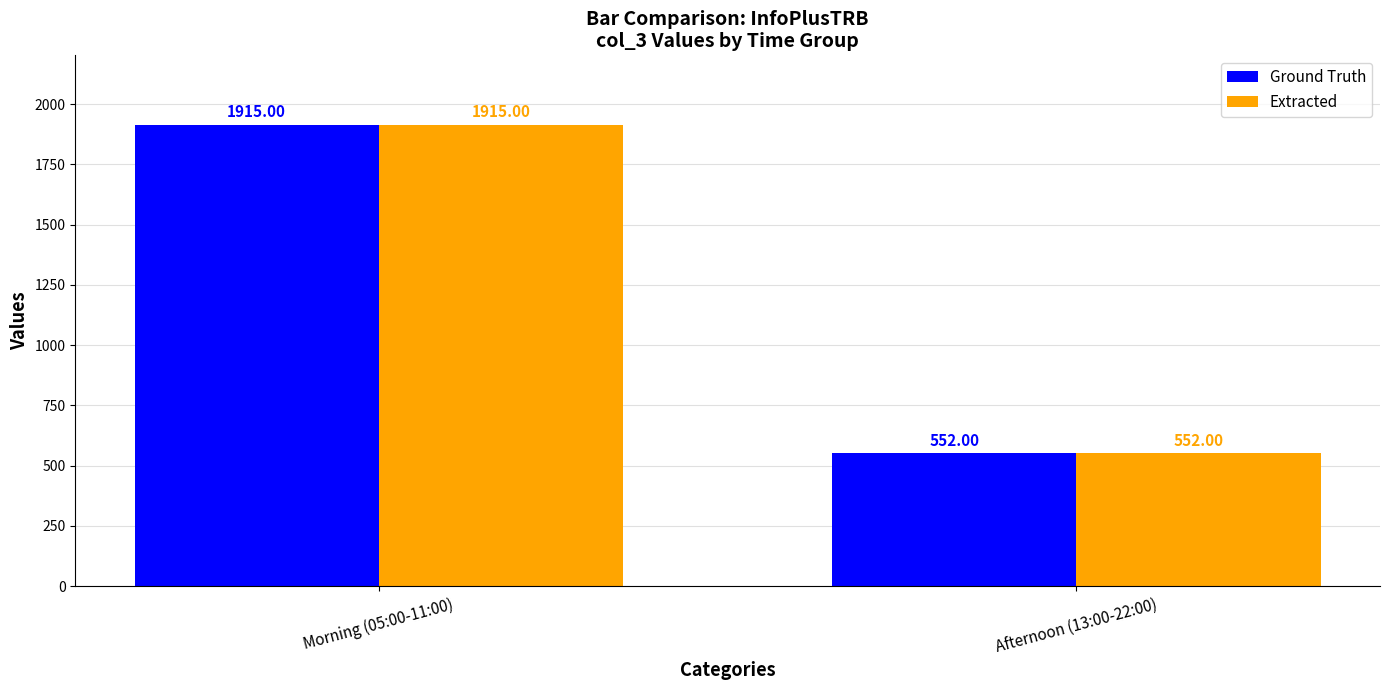

What is the approximate value of Extracted at Morning (05:00-11:00), to the nearest 50?

1900